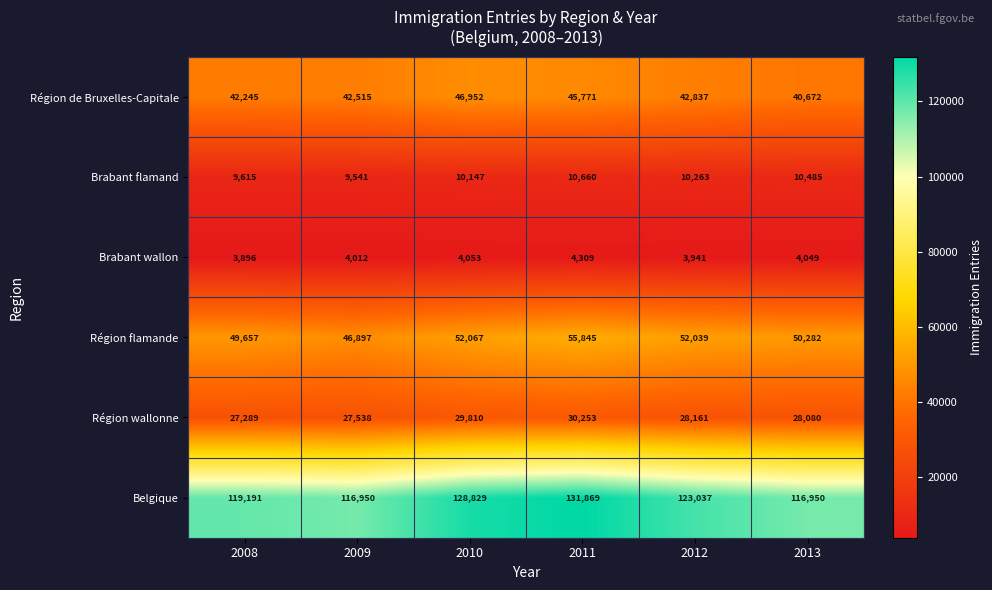

Is it true that Région de Bruxelles-Capitale equals 42245 at 2008?

True